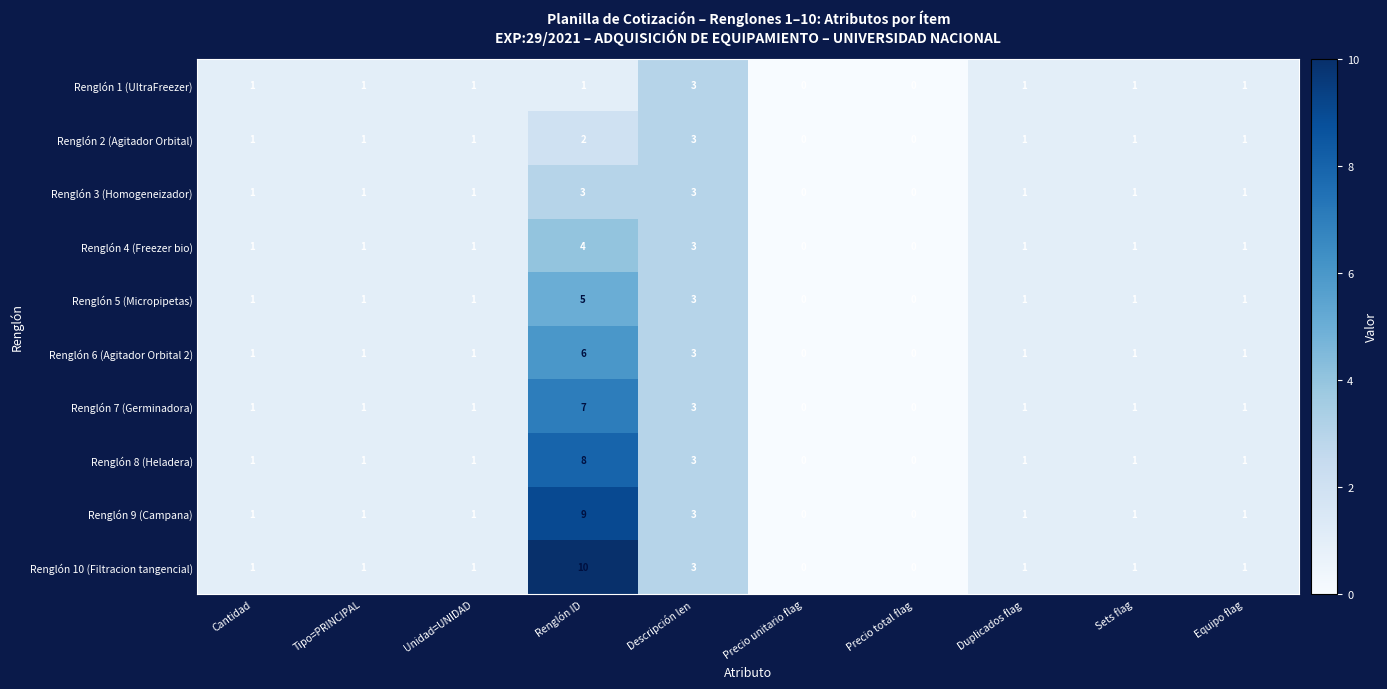

What is the difference between the maximum and minimum values in the Renglón 4 (Freezer bio) series?

4